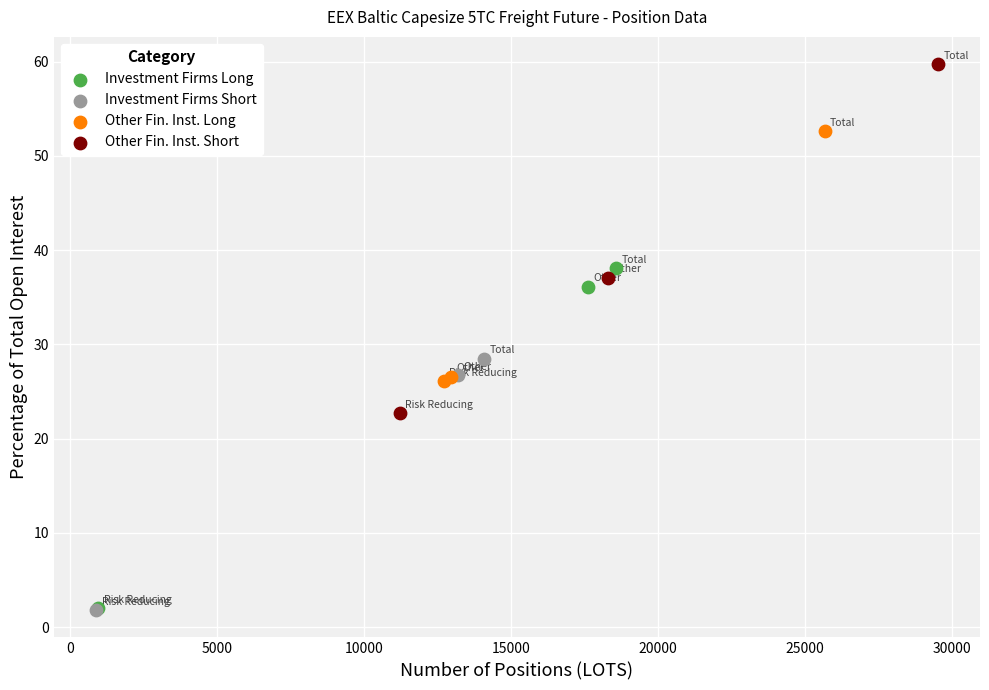

Which series reaches the maximum Y coordinate?

Other Fin. Inst. Short